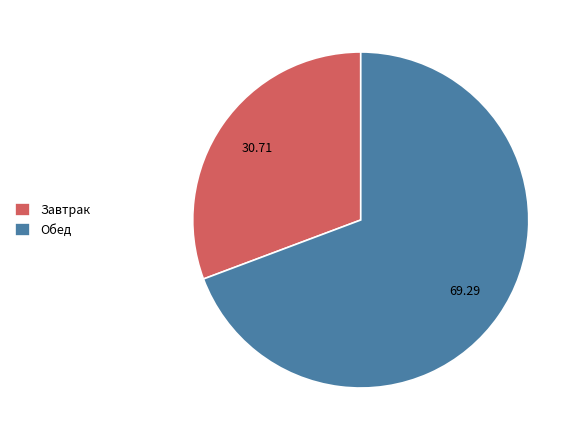

Count the number of slices in the pie.

2